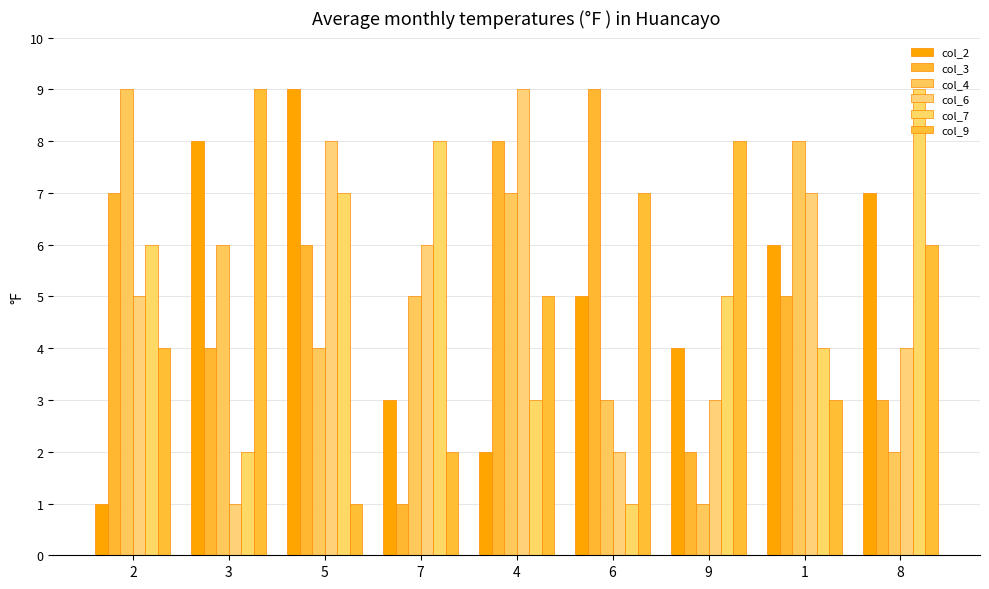

What is the smallest value displayed?

1